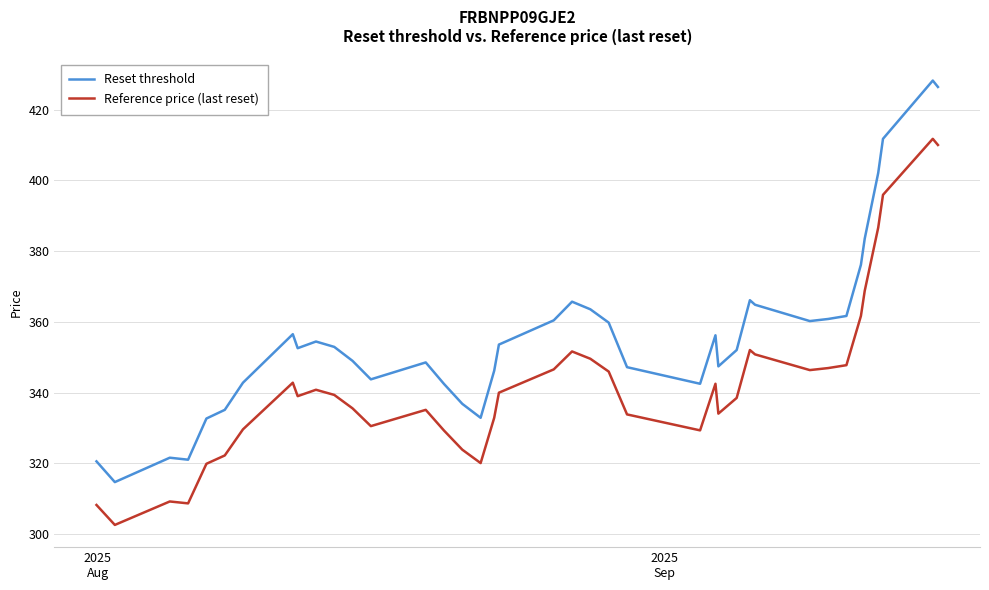

List the series in order of their overall mean, lowest first.

Reference price (last reset), Reset threshold